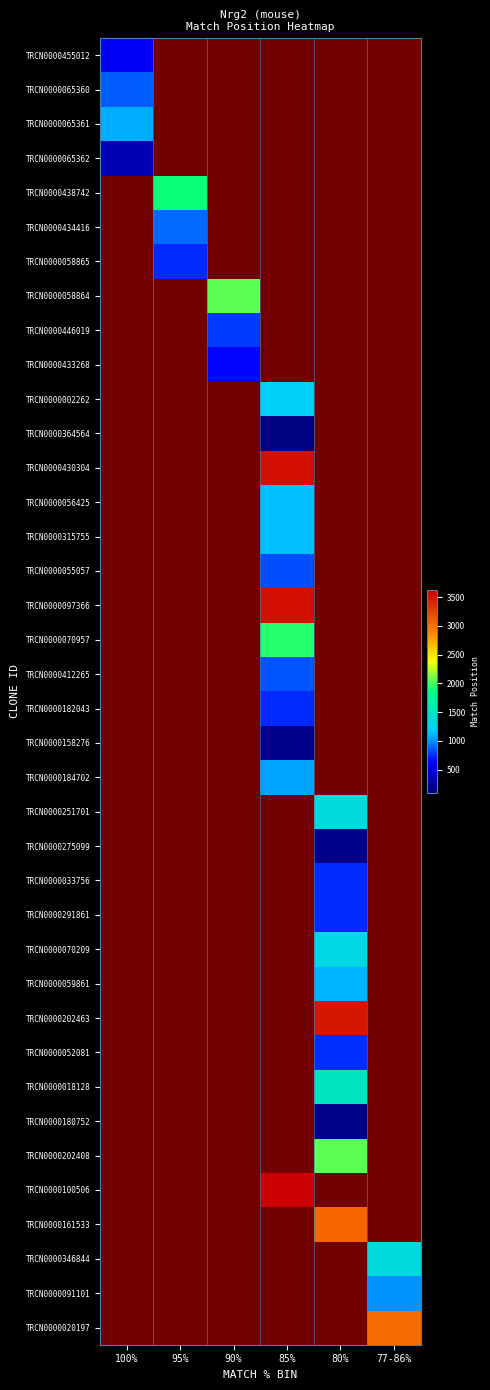

Reading left to right, what are all the values shown in this chart?

TRCN0000455012: 100%=596	95%=0	90%=0	85%=0	80%=0	77-86%=0
TRCN0000065360: 100%=874	95%=0	90%=0	85%=0	80%=0	77-86%=0
TRCN0000065361: 100%=1078	95%=0	90%=0	85%=0	80%=0	77-86%=0
TRCN0000065362: 100%=330	95%=0	90%=0	85%=0	80%=0	77-86%=0
TRCN0000438742: 100%=0	95%=1881	90%=0	85%=0	80%=0	77-86%=0
TRCN0000434416: 100%=0	95%=903	90%=0	85%=0	80%=0	77-86%=0
TRCN0000058865: 100%=0	95%=741	90%=0	85%=0	80%=0	77-86%=0
TRCN0000058864: 100%=0	95%=0	90%=2041	85%=0	80%=0	77-86%=0
TRCN0000446019: 100%=0	95%=0	90%=780	85%=0	80%=0	77-86%=0
TRCN0000433268: 100%=0	95%=0	90%=647	85%=0	80%=0	77-86%=0
TRCN0000002262: 100%=0	95%=0	90%=0	85%=1213	80%=0	77-86%=0
TRCN0000364564: 100%=0	95%=0	90%=0	85%=118	80%=0	77-86%=0
TRCN0000430304: 100%=0	95%=0	90%=0	85%=3532	80%=0	77-86%=0
TRCN0000056425: 100%=0	95%=0	90%=0	85%=1127	80%=0	77-86%=0
TRCN0000315755: 100%=0	95%=0	90%=0	85%=1127	80%=0	77-86%=0
TRCN0000055057: 100%=0	95%=0	90%=0	85%=841	80%=0	77-86%=0
TRCN0000097366: 100%=0	95%=0	90%=0	85%=3531	80%=0	77-86%=0
TRCN0000070957: 100%=0	95%=0	90%=0	85%=1936	80%=0	77-86%=0
TRCN0000412265: 100%=0	95%=0	90%=0	85%=848	80%=0	77-86%=0
TRCN0000182043: 100%=0	95%=0	90%=0	85%=744	80%=0	77-86%=0
TRCN0000158276: 100%=0	95%=0	90%=0	85%=144	80%=0	77-86%=0
TRCN0000184702: 100%=0	95%=0	90%=0	85%=1058	80%=0	77-86%=0
TRCN0000251701: 100%=0	95%=0	90%=0	85%=0	80%=1356	77-86%=0
TRCN0000275099: 100%=0	95%=0	90%=0	85%=0	80%=150	77-86%=0
TRCN0000033756: 100%=0	95%=0	90%=0	85%=0	80%=742	77-86%=0
TRCN0000291861: 100%=0	95%=0	90%=0	85%=0	80%=742	77-86%=0
TRCN0000070209: 100%=0	95%=0	90%=0	85%=0	80%=1302	77-86%=0
TRCN0000059861: 100%=0	95%=0	90%=0	85%=0	80%=1104	77-86%=0
TRCN0000202463: 100%=0	95%=0	90%=0	85%=0	80%=3495	77-86%=0
TRCN0000052081: 100%=0	95%=0	90%=0	85%=0	80%=748	77-86%=0
TRCN0000018128: 100%=0	95%=0	90%=0	85%=0	80%=1494	77-86%=0
TRCN0000180752: 100%=0	95%=0	90%=0	85%=0	80%=131	77-86%=0
TRCN0000202408: 100%=0	95%=0	90%=0	85%=0	80%=2054	77-86%=0
TRCN0000100506: 100%=0	95%=0	90%=0	85%=3623	80%=0	77-86%=0
TRCN0000161533: 100%=0	95%=0	90%=0	85%=0	80%=3048	77-86%=0
TRCN0000346844: 100%=0	95%=0	90%=0	85%=0	80%=0	77-86%=1340
TRCN0000091101: 100%=0	95%=0	90%=0	85%=0	80%=0	77-86%=1019
TRCN0000020197: 100%=0	95%=0	90%=0	85%=0	80%=0	77-86%=3031